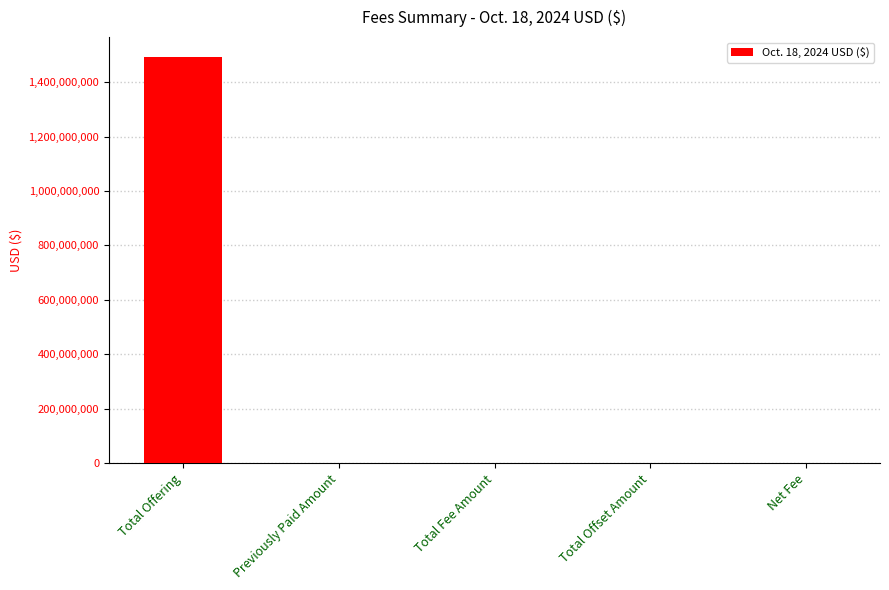

What is the change in value from Total Fee Amount to Total Offset Amount?

-228240